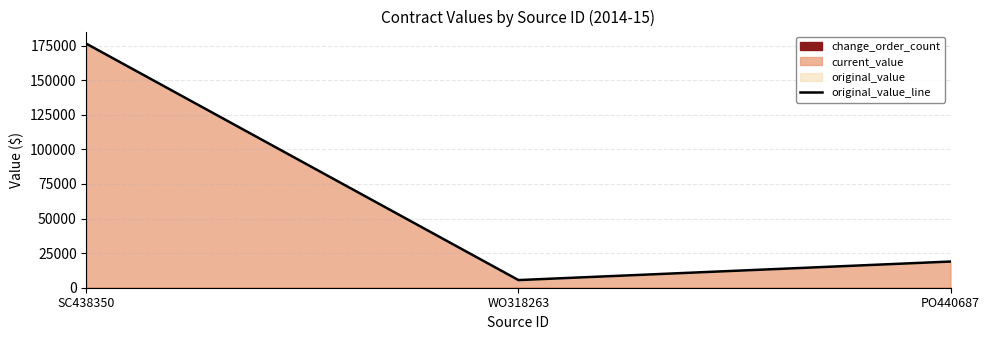

What is the label of the 1st point from the right?

PO440687